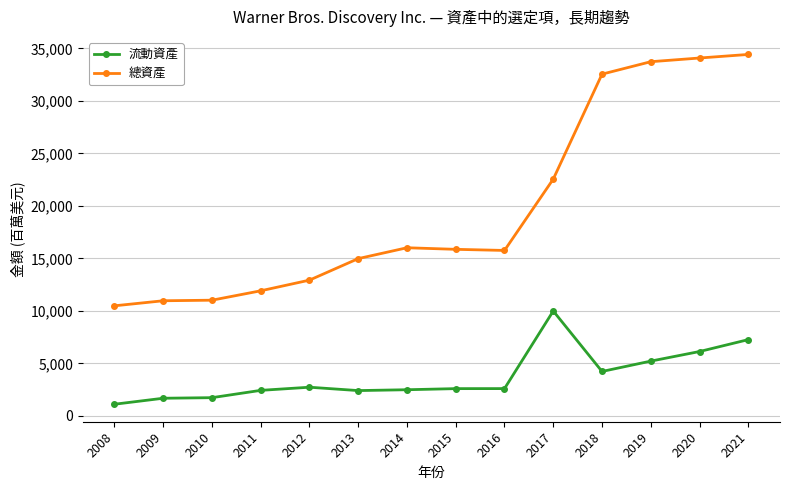

True or false: 總資產 and 流動資產 intersect in this chart.

False